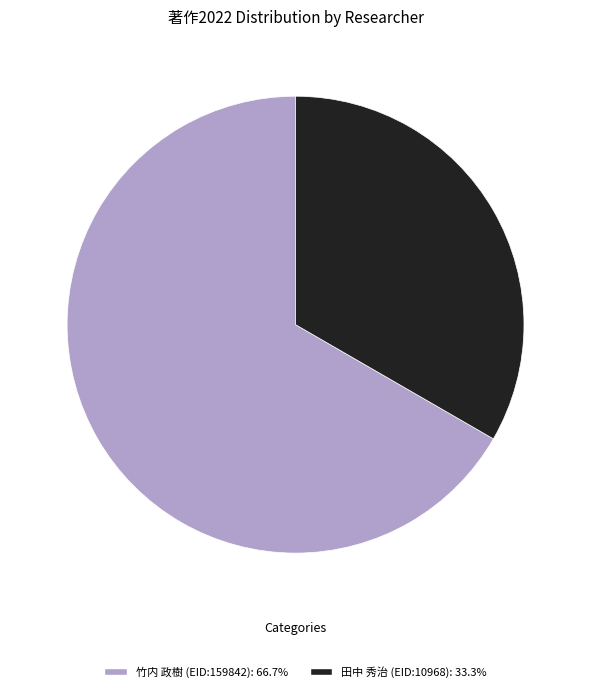

Combined, do 田中 秀治 (EID:10968) and 竹内 政樹 (EID:159842) account for over 50%?

Yes